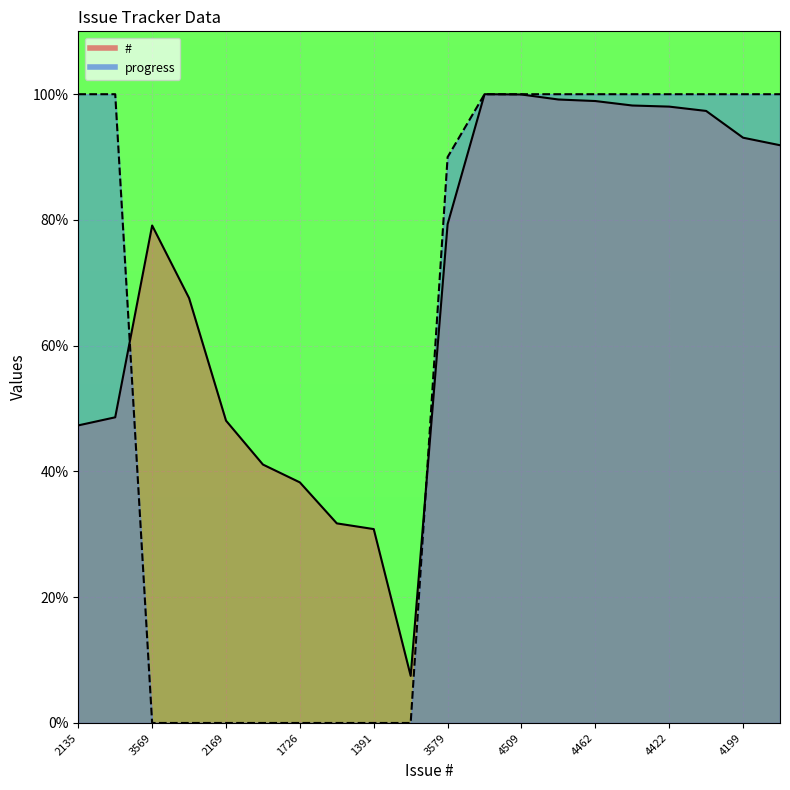

Rank the series by their average value, from lowest to highest.

progress, #